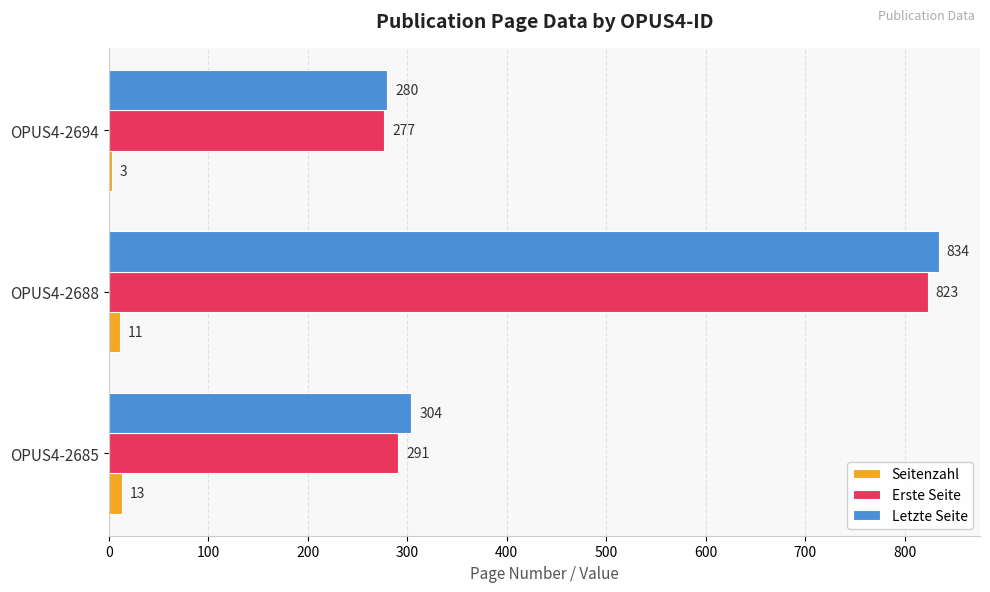

Which series has the largest range (max minus min)?

Letzte Seite